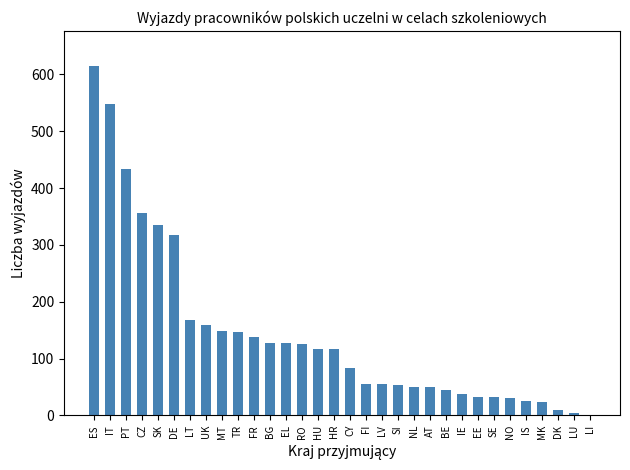

Approximately how many times larger is the value at ES compared to MK?

25.6